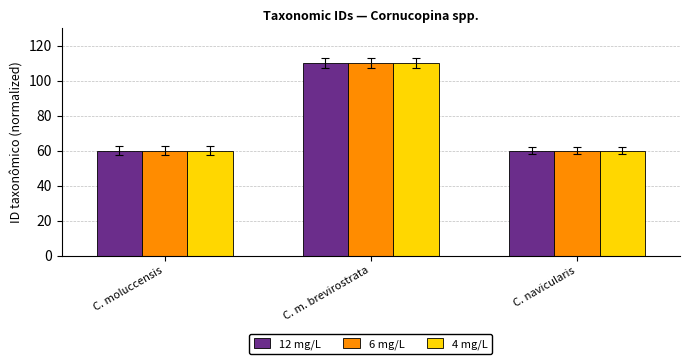

At how many categories does at least one series exceed 63?

1